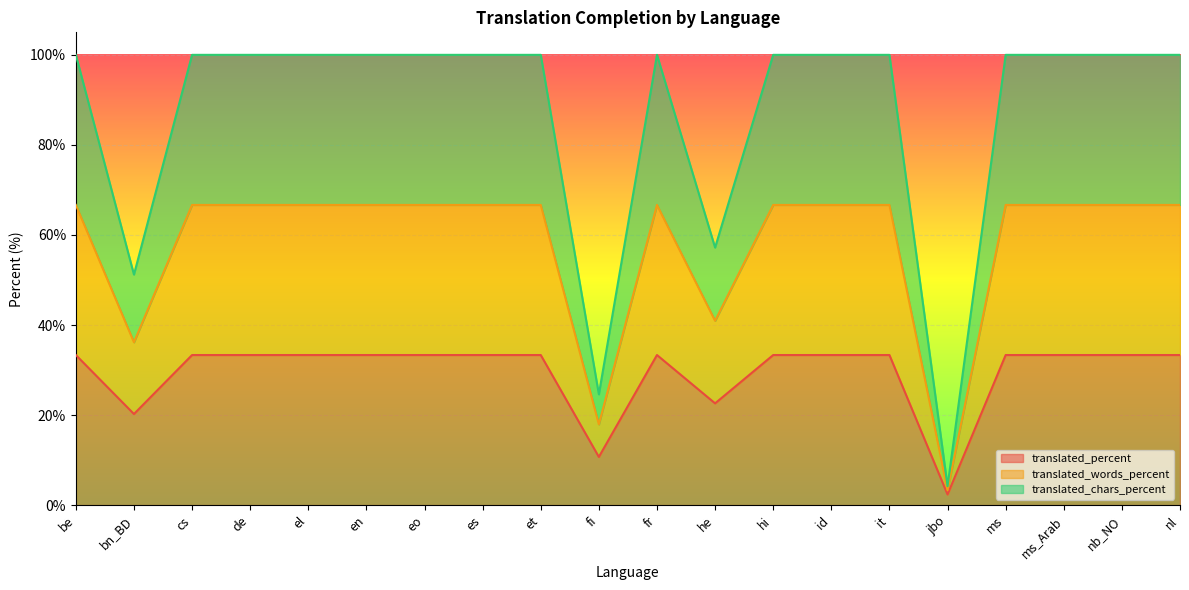

How many interior local valleys does the translated_words_percent series have?

4